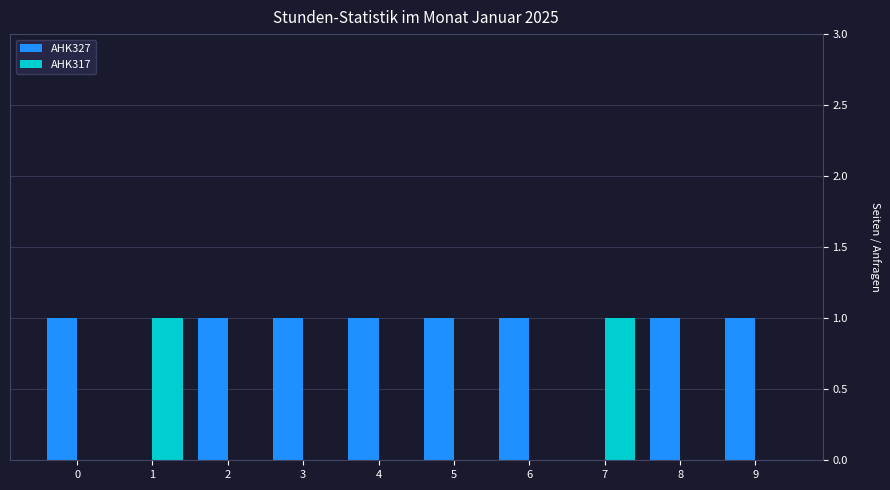

What is the sum of the AHK327 values at 7 and 0?

1